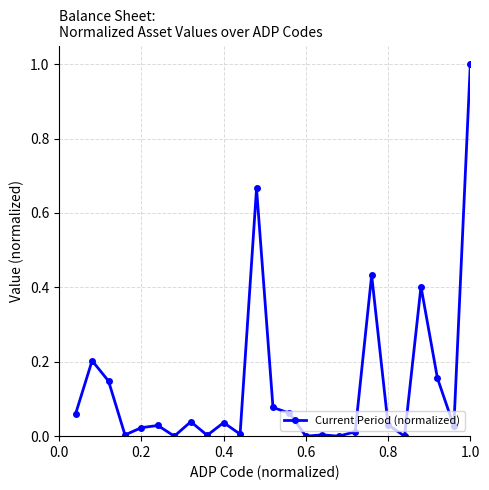

True or false: the data has more than 0 interior local peaks.

True